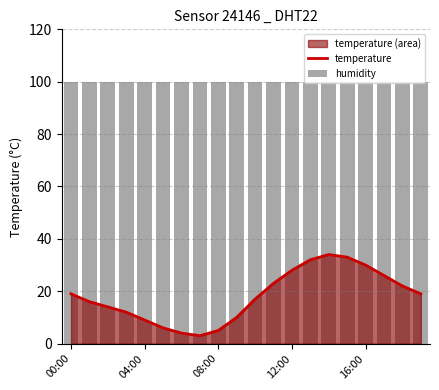

What position from the right is 11?

9